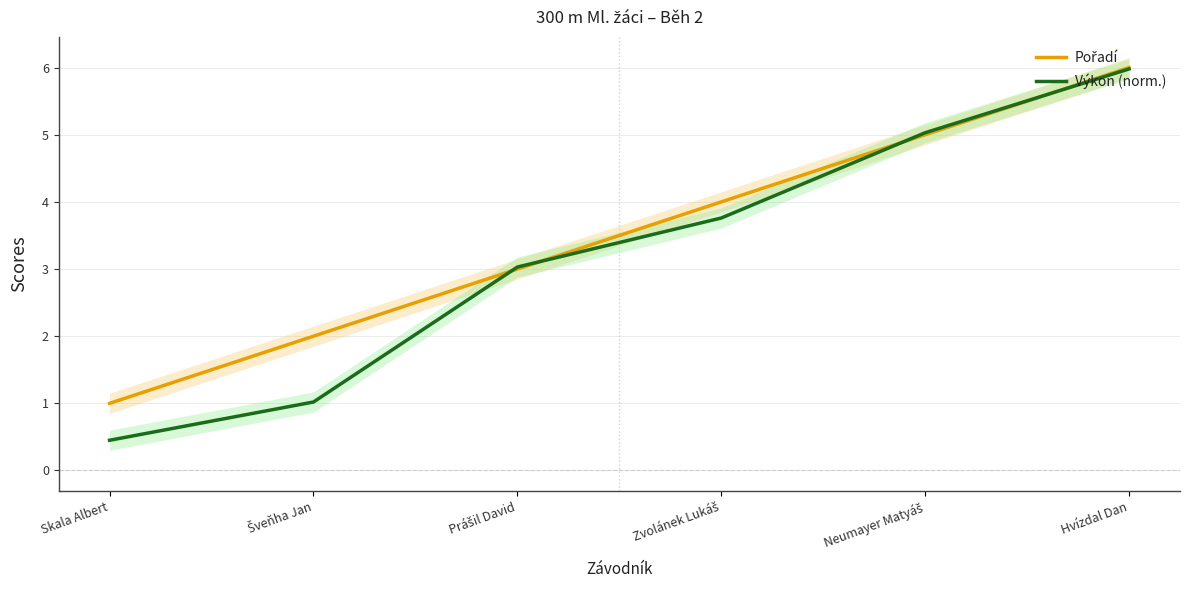

How many values in the Pořadí series exceed 4?

2